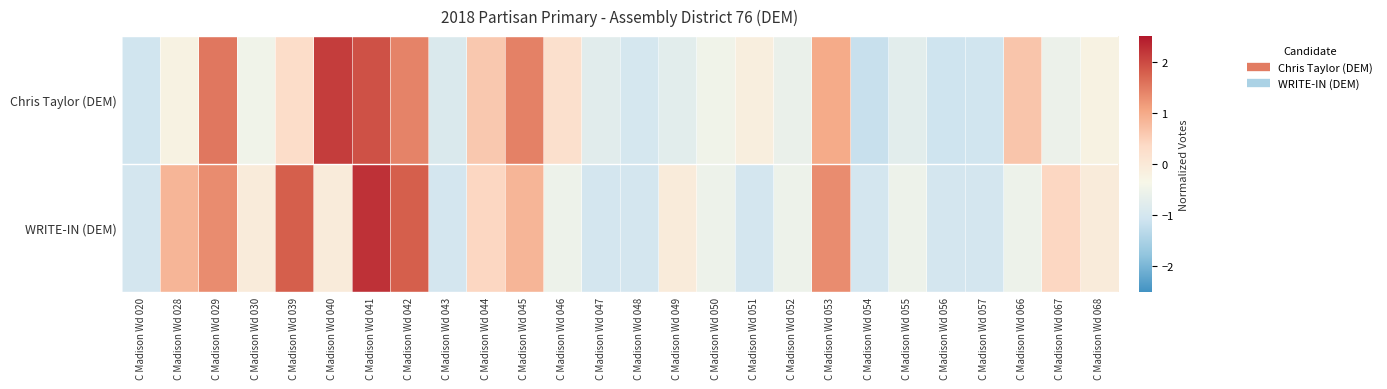

What is the difference between the highest and lowest values at C Madison Wd 043?

0.1